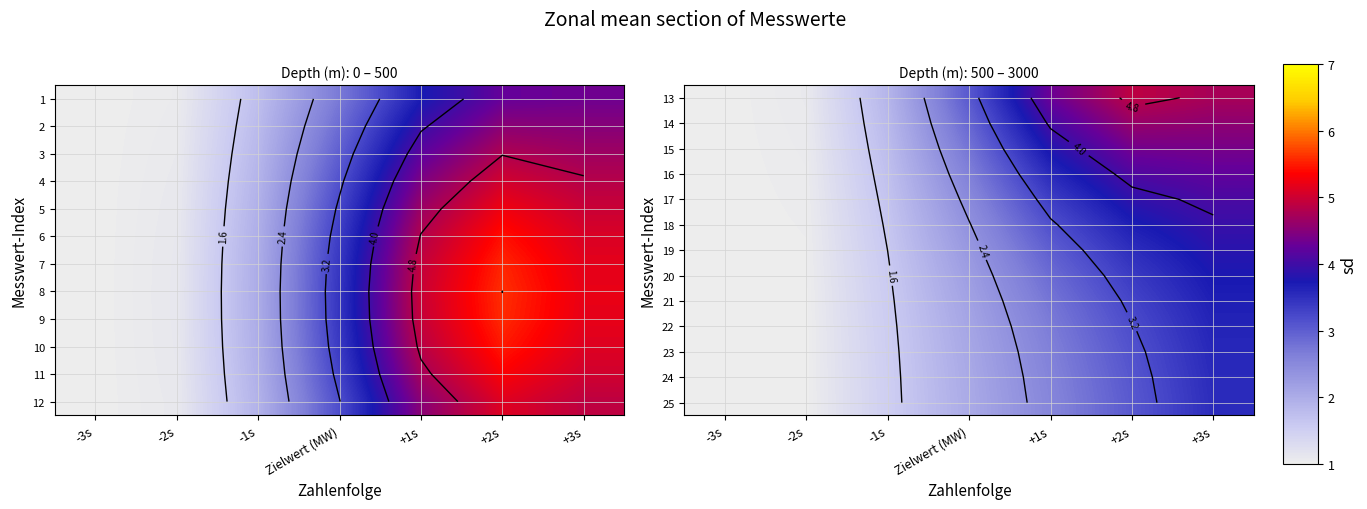

What is the lowest value of the 20 series?

1.0